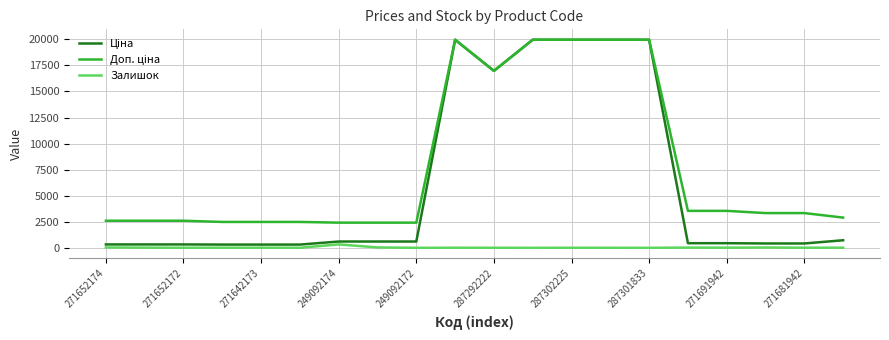

What is the maximum value shown in the chart?

19964.2